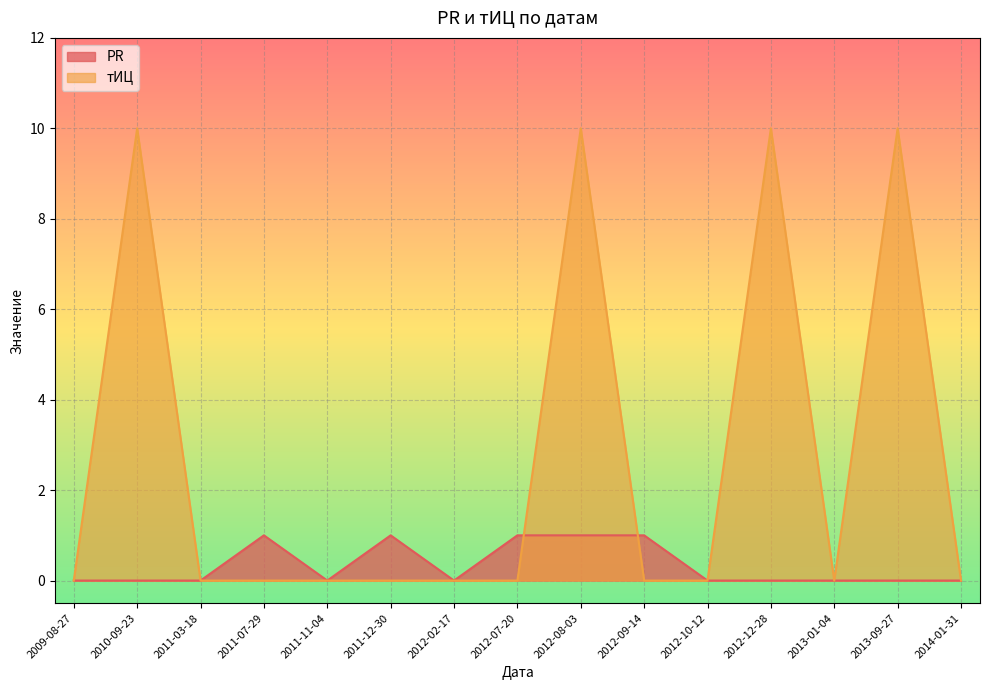

Which series has the largest total across all categories?

тИЦ